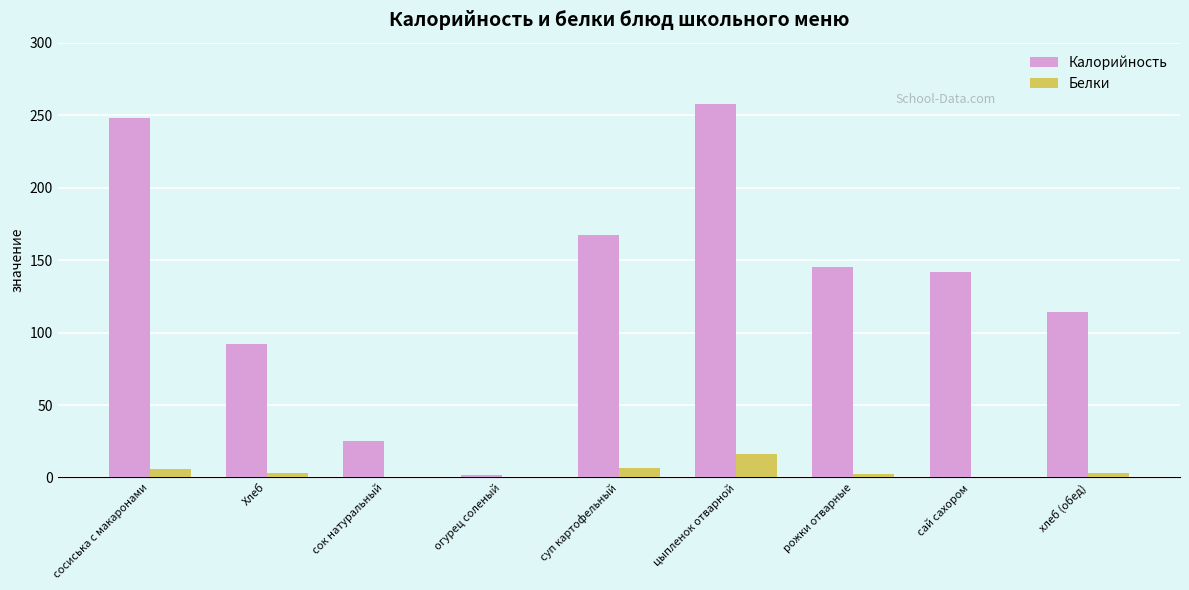

The Белки series shows 6.2 at суп картофельный. True or false?

True